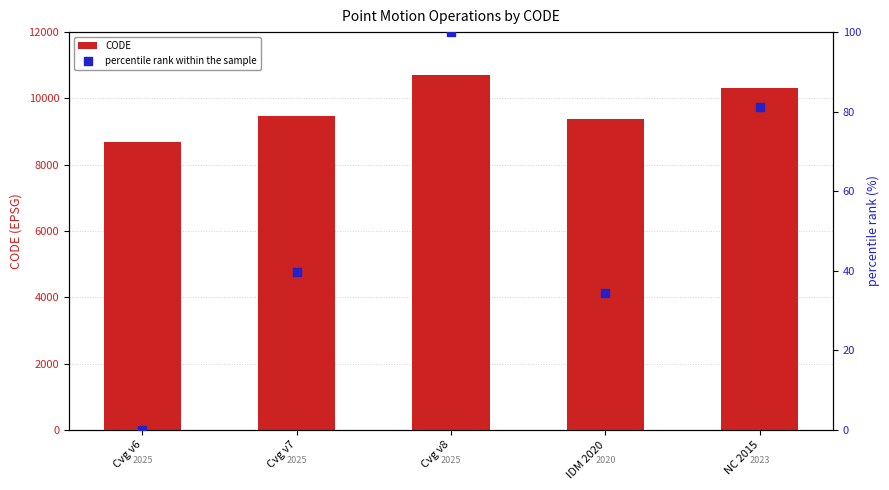

At which category is the sum across all series the highest?

Cvg v8